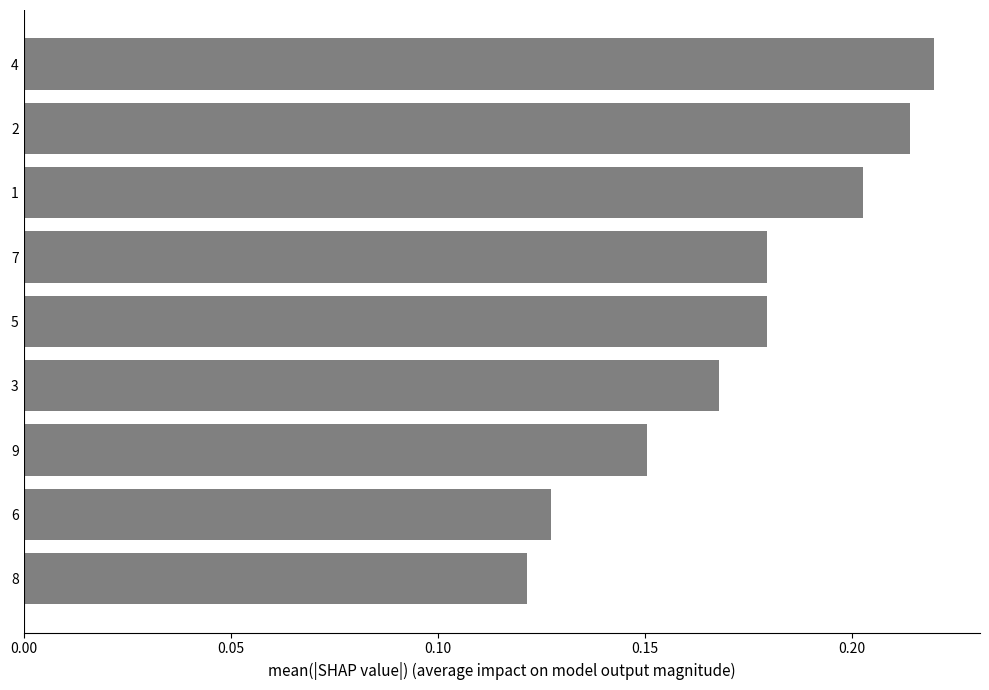

Are the bars grouped side by side (vs. stacked)?

No